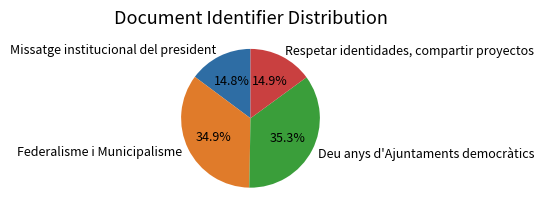

Combined, do Deu anys d'Ajuntaments democràtics and Federalisme i Municipalisme account for over 50%?

Yes